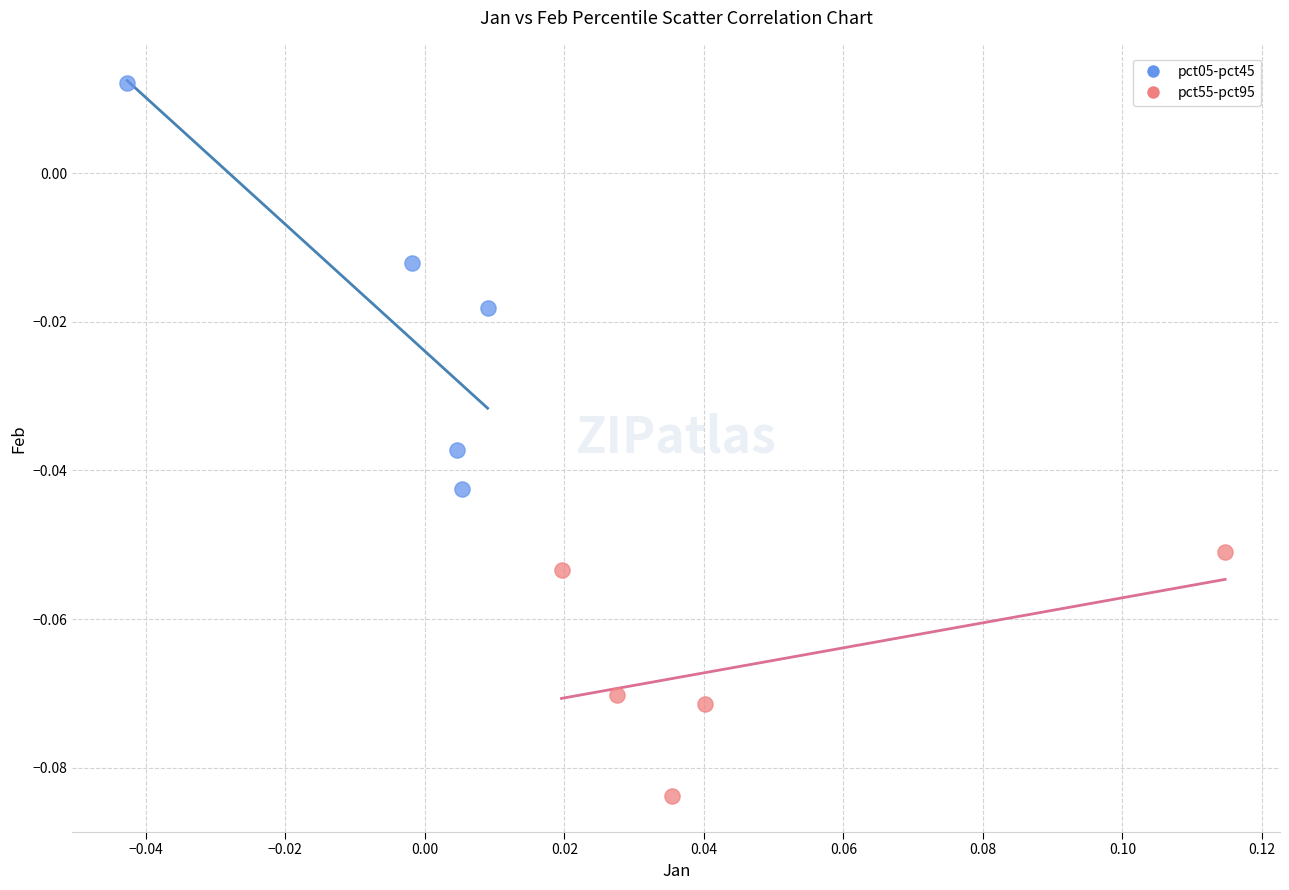

Which series reaches the minimum Y coordinate?

pct55-pct95